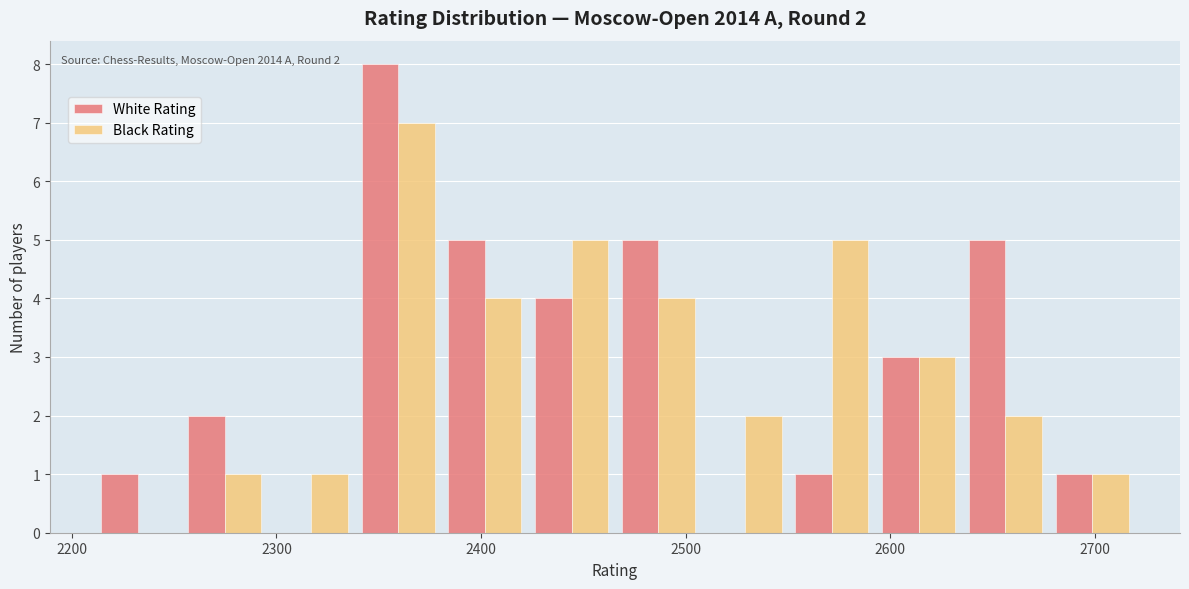

In the White Rating series, which range on the x-axis has the tallest bar?

2340 to 2380